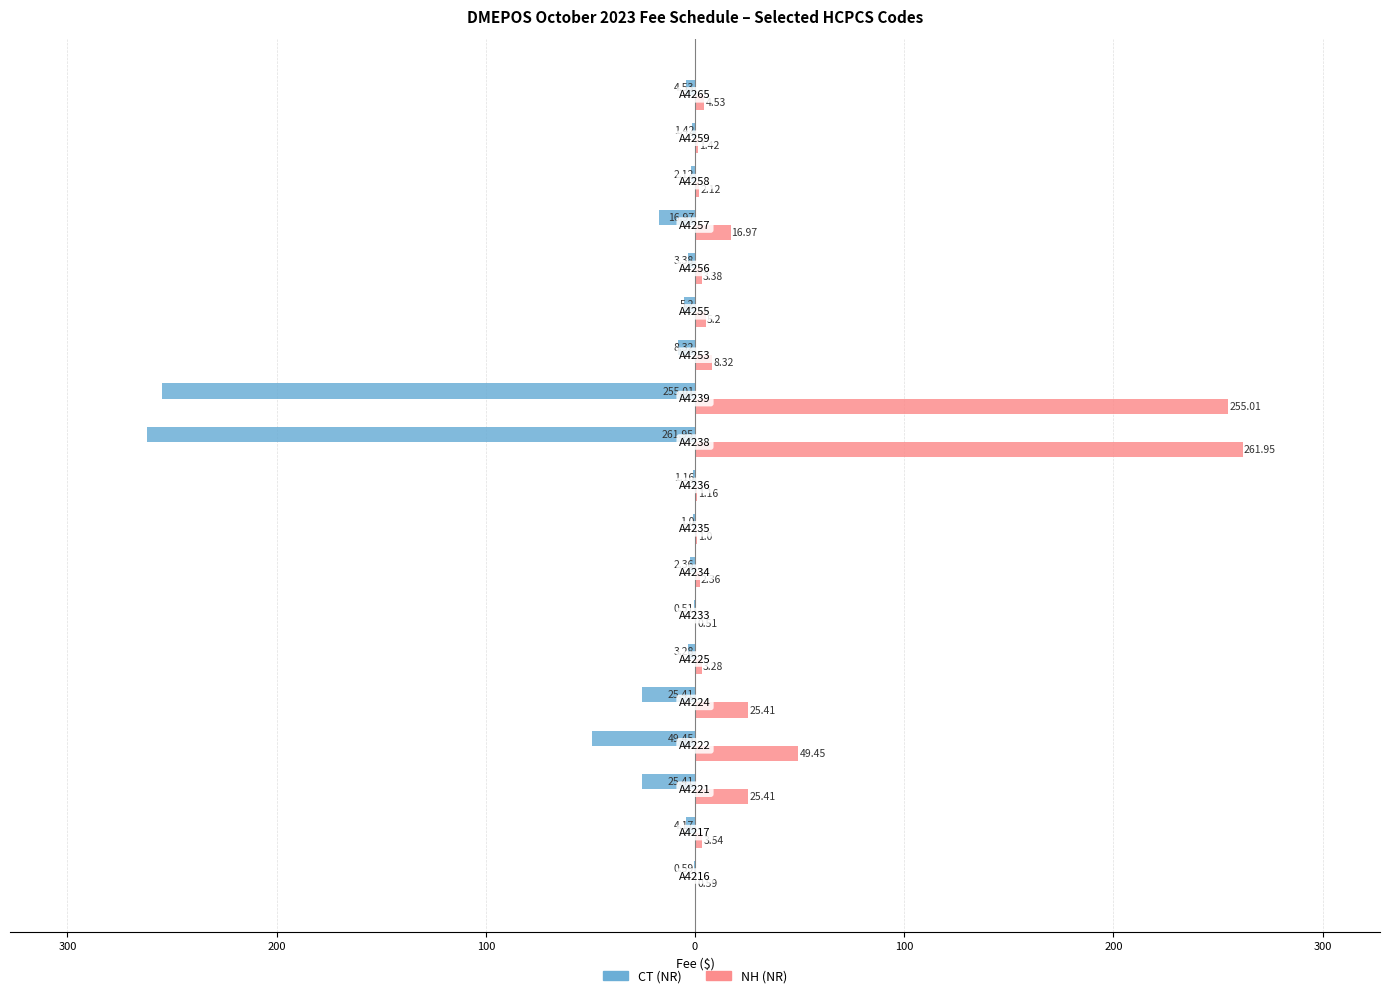

Which series has the widest spread of values?

CT (NR)